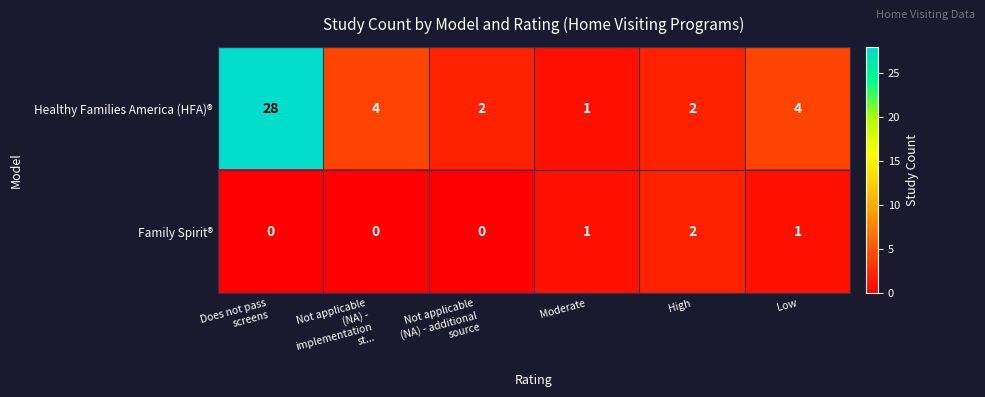

Count the Family Spirit® values in the range 0 to 1.

5